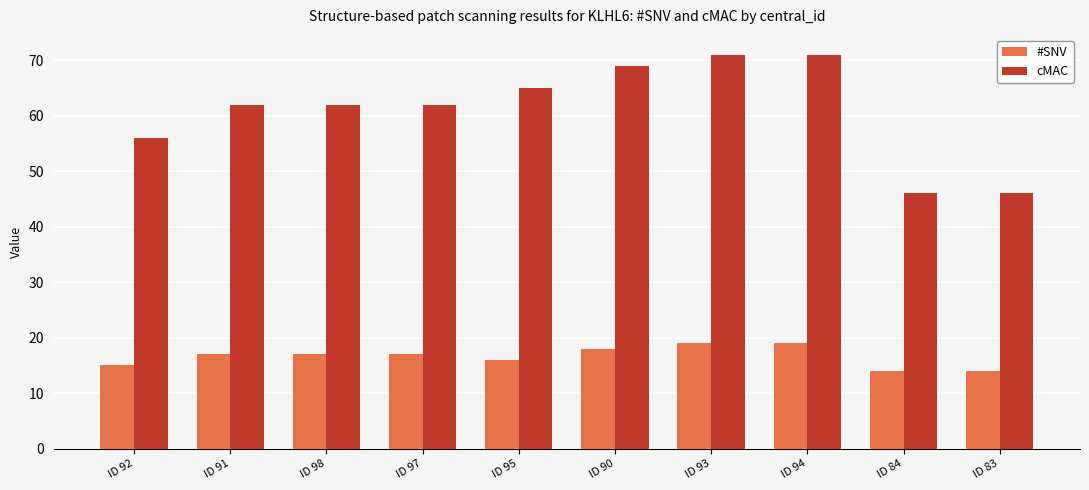

Reading left to right, transcribe all the data shown in this chart.

#SNV: ID 92=15	ID 91=17	ID 98=17	ID 97=17	ID 95=16	ID 90=18	ID 93=19	ID 94=19	ID 84=14	ID 83=14
cMAC: ID 92=56	ID 91=62	ID 98=62	ID 97=62	ID 95=65	ID 90=69	ID 93=71	ID 94=71	ID 84=46	ID 83=46